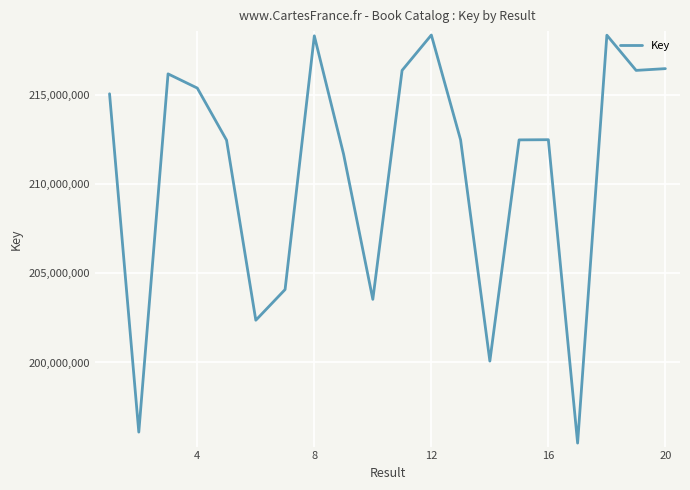

What is the minimum value shown in the chart?

195486626